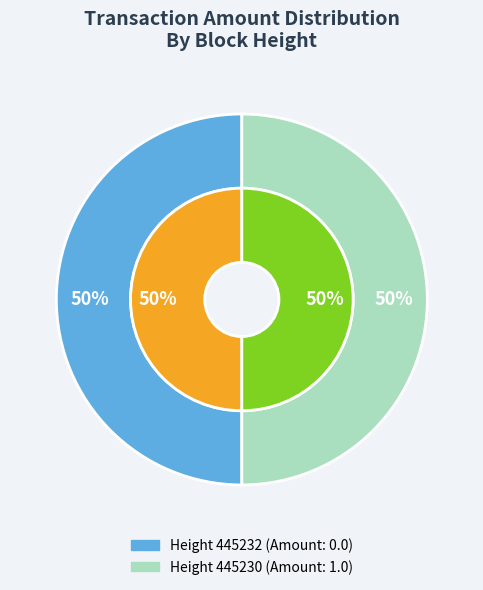

Between 445232 and 445230, which is larger?

445230